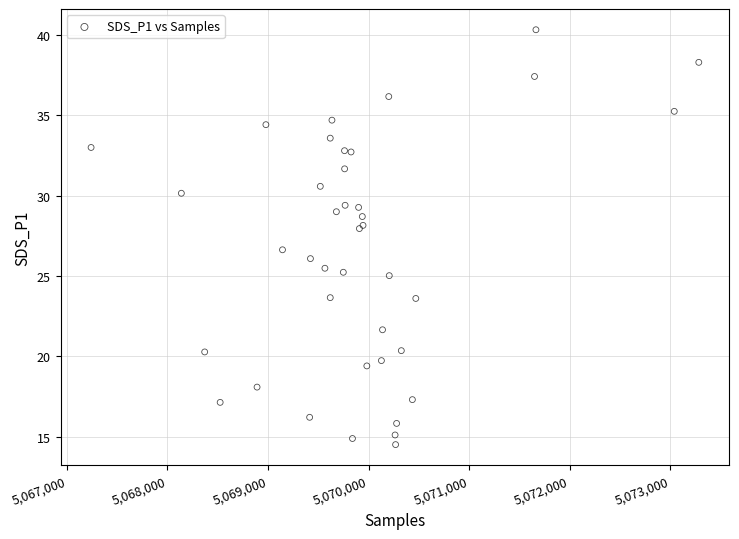

What Y value in the scatter plot is closest to 27?

26.6